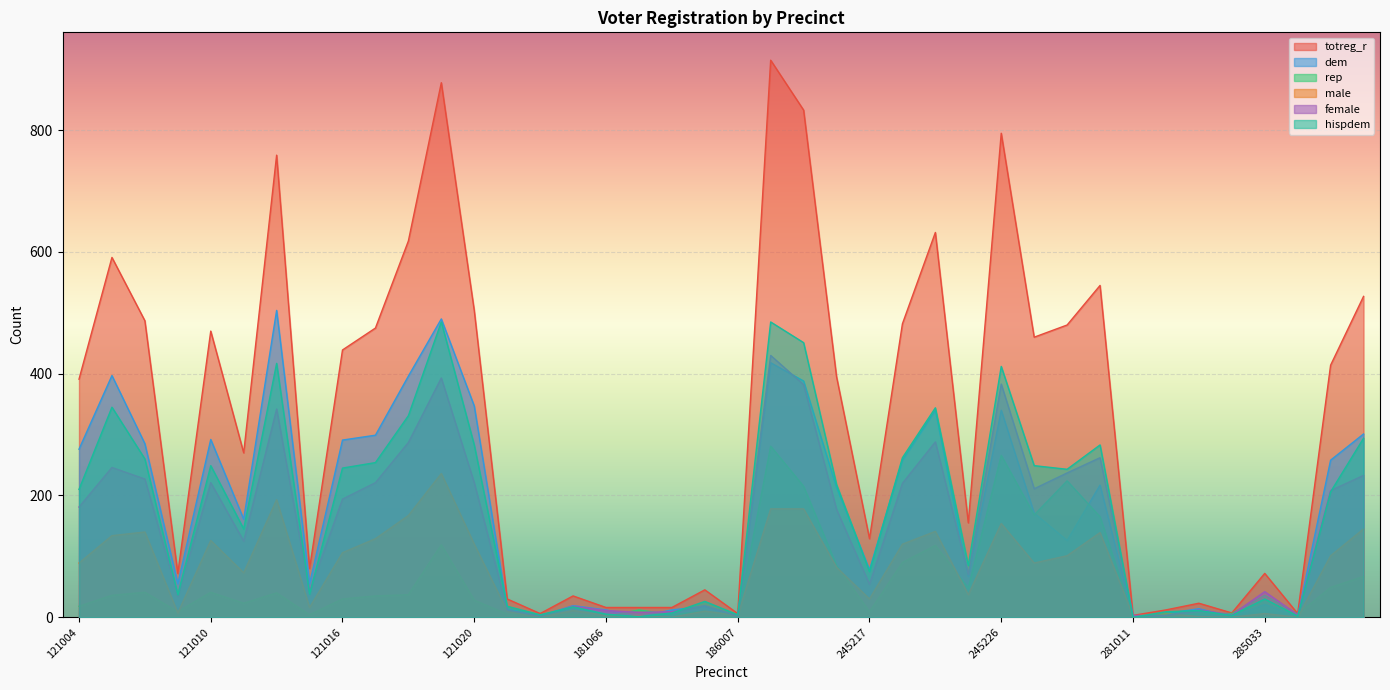

Does the chart display data point markers on the line(s)?

No